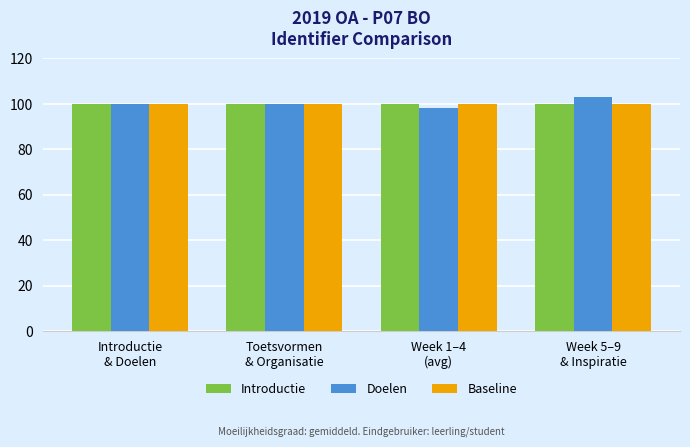

What is the label of the 3rd bar from the left?

Week 1–4
(avg)